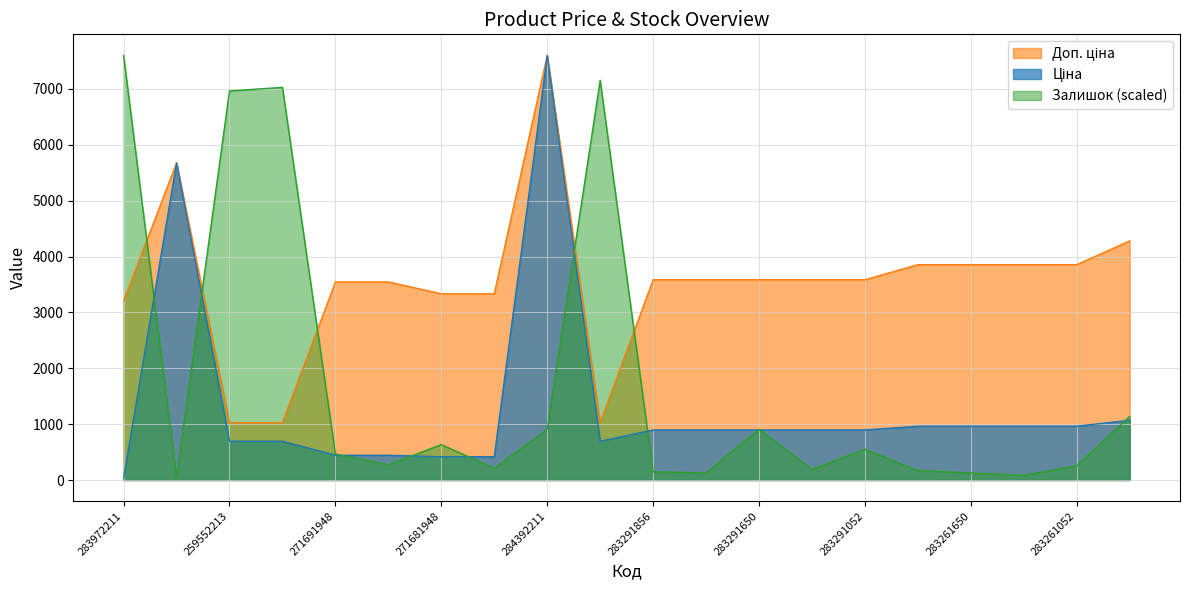

What position from the right is 284392211?

12